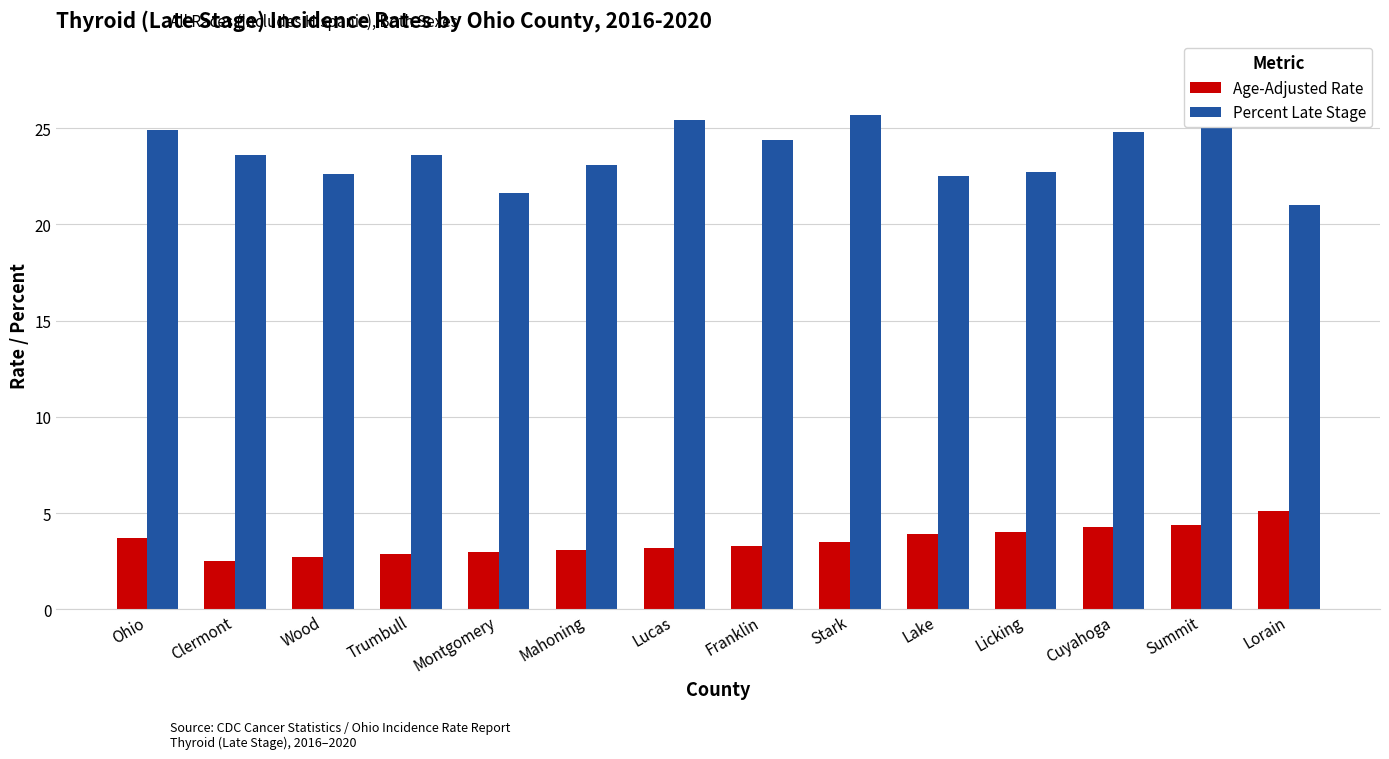

How many distinct data groups are displayed?

2